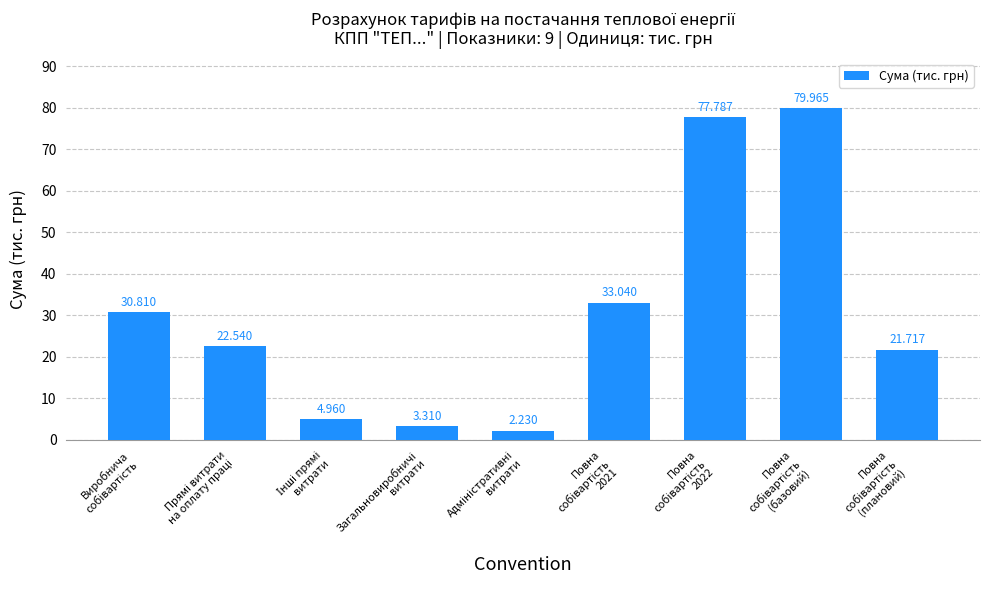

Are the bars horizontal?

No